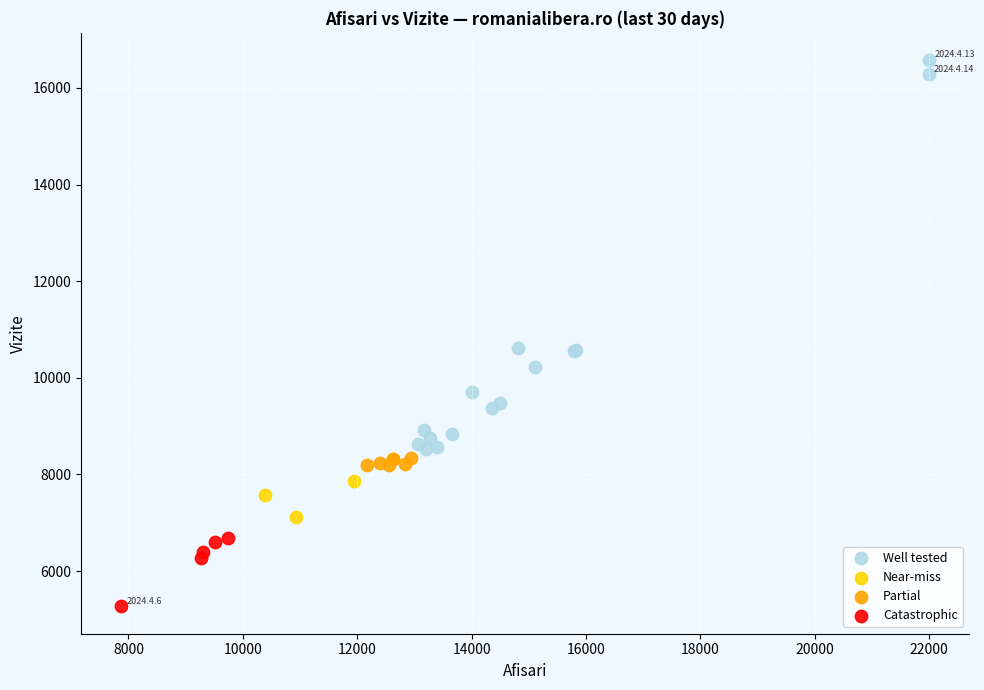

Which series contains the lowest Y value?

Catastrophic